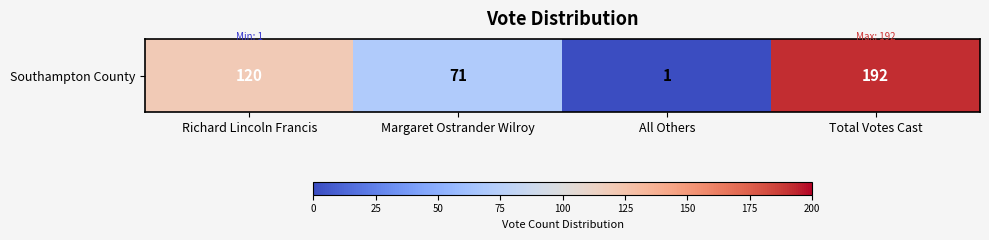

What is the difference between the values at All Others and Total Votes Cast?

191